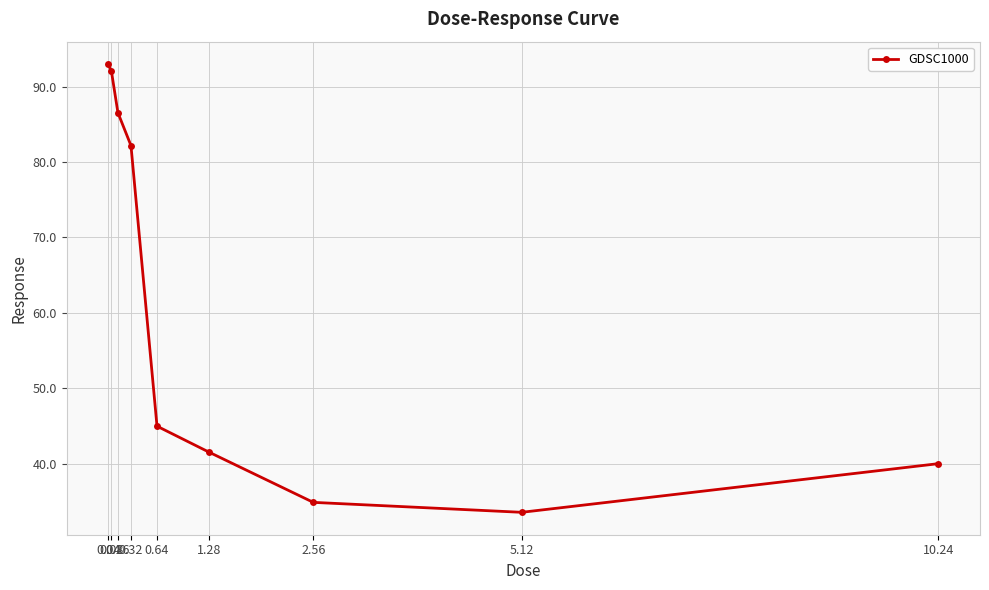

The chart shows a value of 21.1 at 10.24. True or false?

False